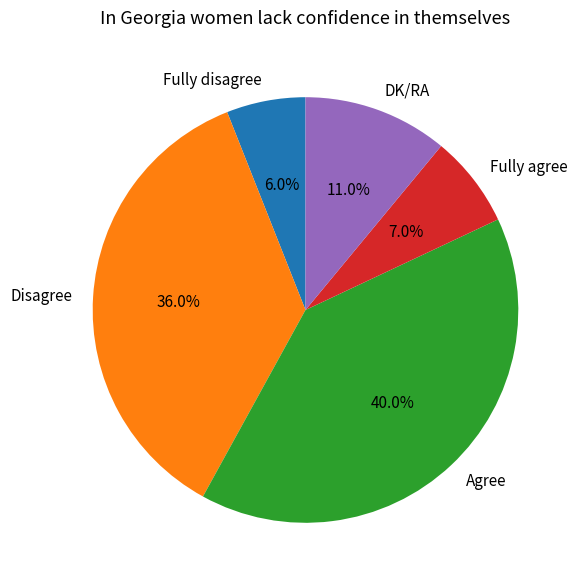

Does any single category account for the majority?

No